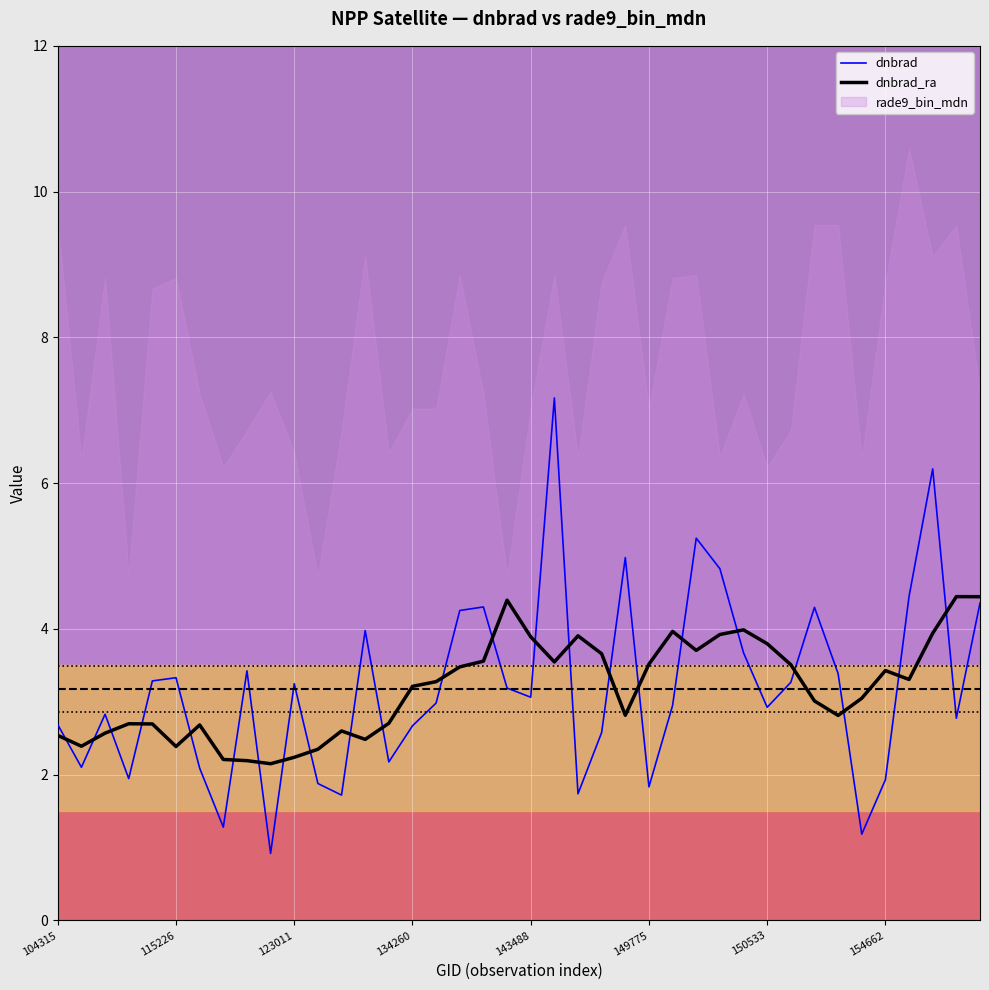

The dnbrad series shows 3.2 at 123011. True or false?

True